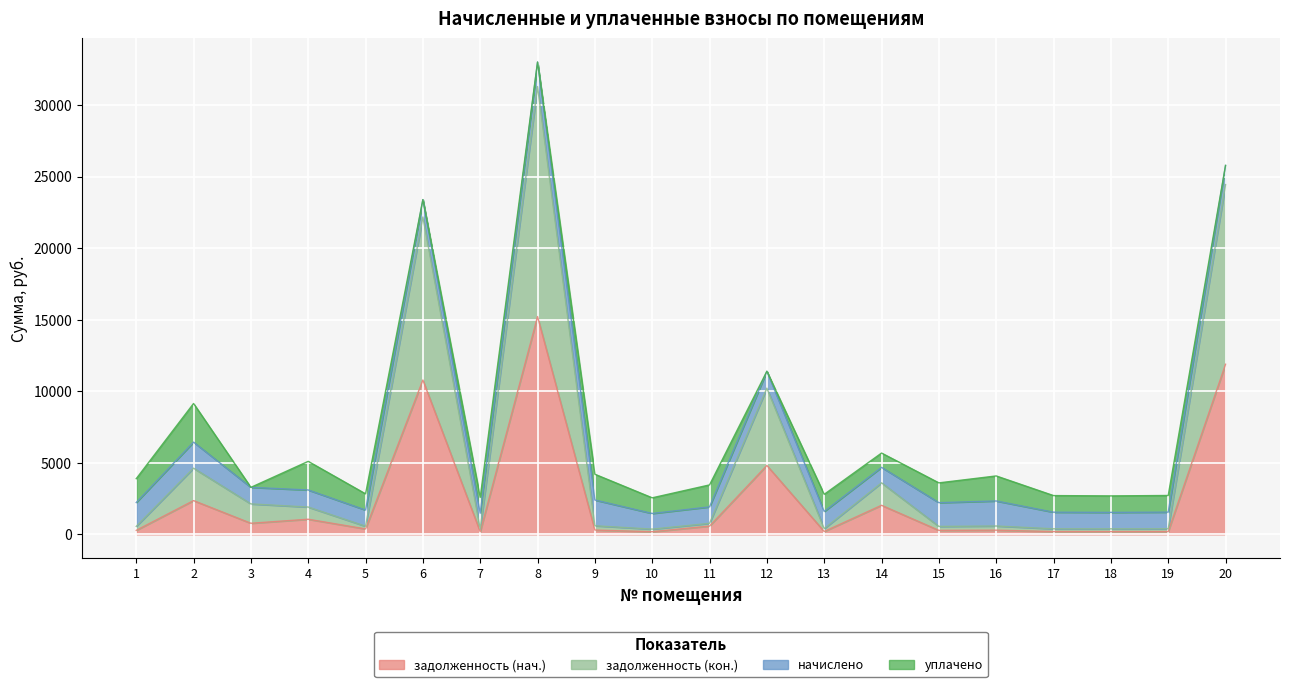

The value of задолженность (нач.) at 12 is 4812.5. True or false?

True